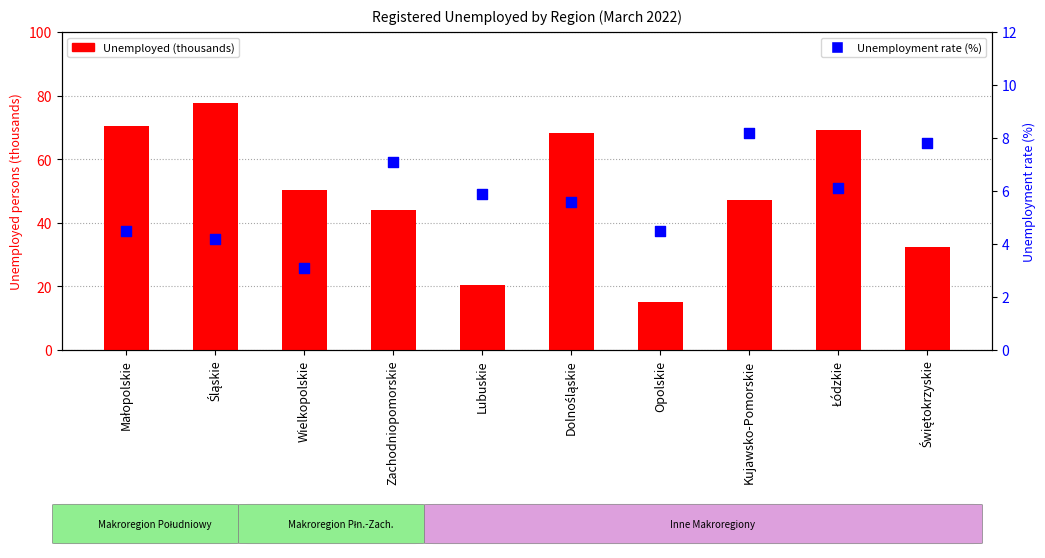

Which series reaches the minimum Y coordinate?

Unemployment rate (%)